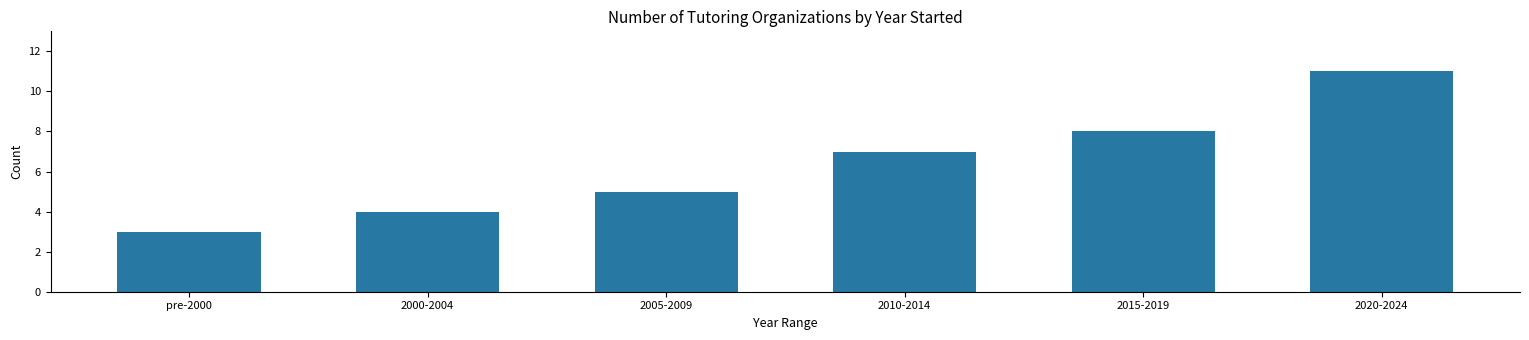

At which label is the value closest to 7?

2010-2014